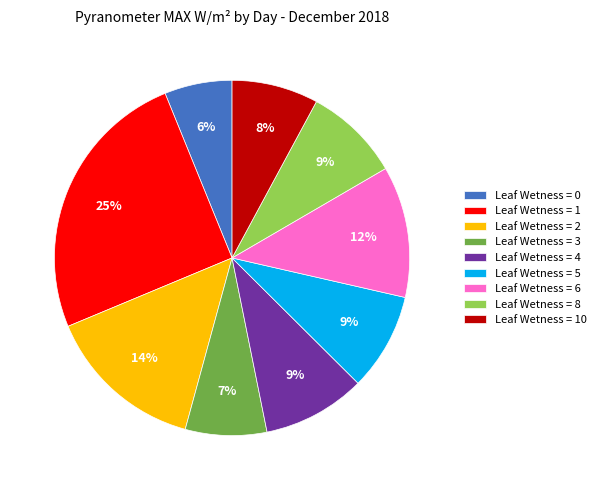

Does any single category account for the majority?

No